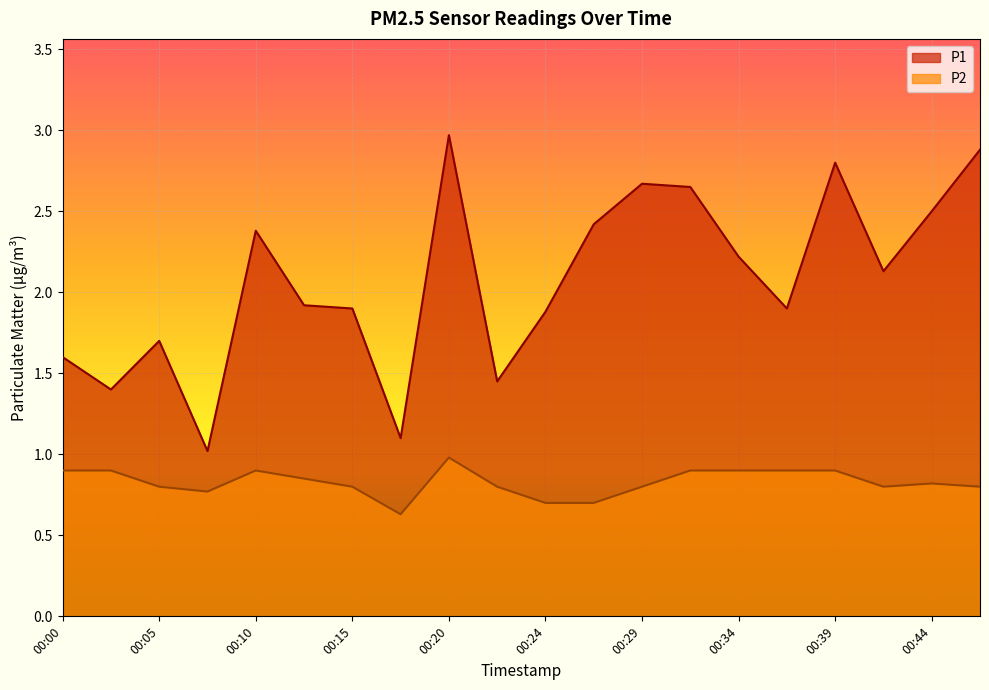

Which series changed the most between 00:15 and 00:37?

P2